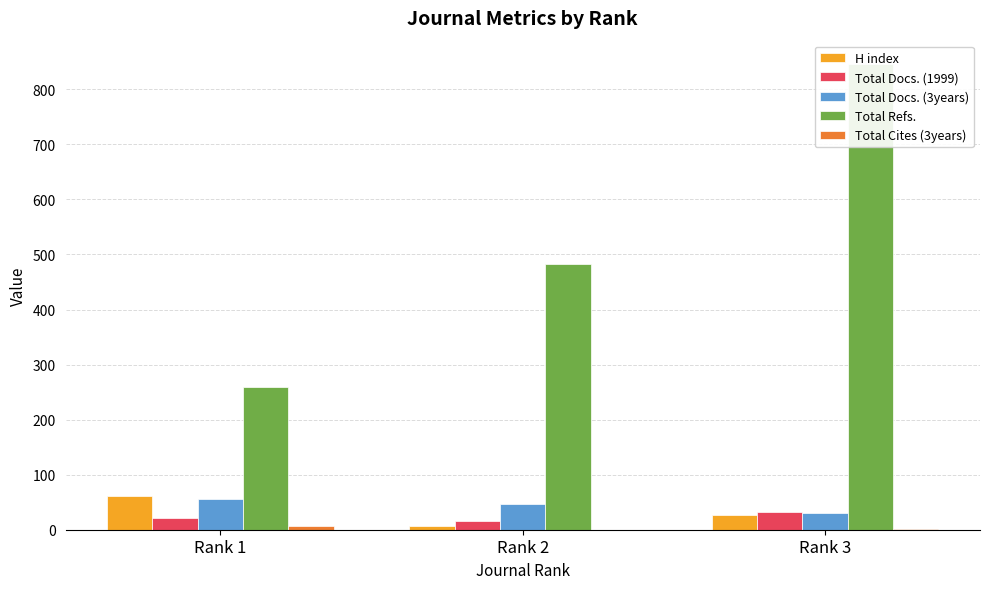

Reading left to right, list all the values displayed in this chart.

H index: 62	6	26
Total Docs. (1999): 21	16	32
Total Docs. (3years): 55	47	31
Total Refs.: 259	483	846
Total Cites (3years): 6	0	2